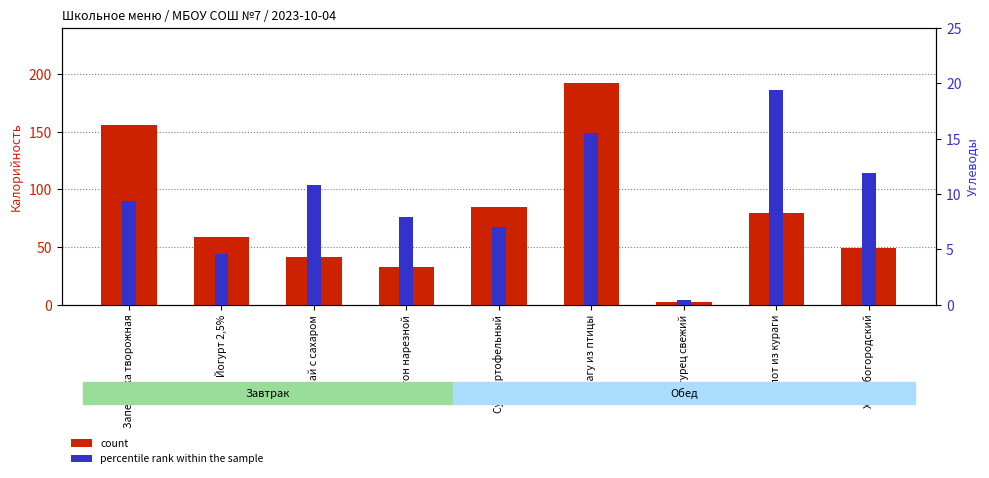

Rank the categories by count value from highest to lowest.

Рагу из птицы, Запеканка творожная, Суп картофельный, Компот из кураги, Йогурт 2,5%, Хлеб богородский, Чай с сахаром, Батон нарезной, Огурец свежий